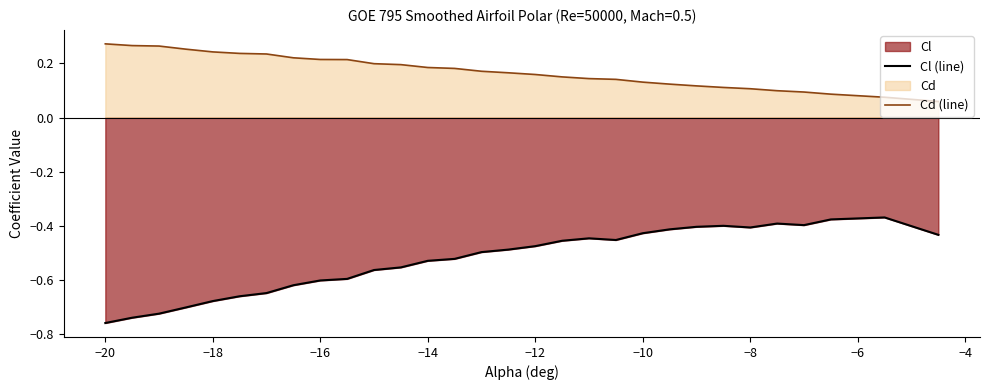

List the series in order of their overall mean, lowest first.

Cl (line), Cd (line)